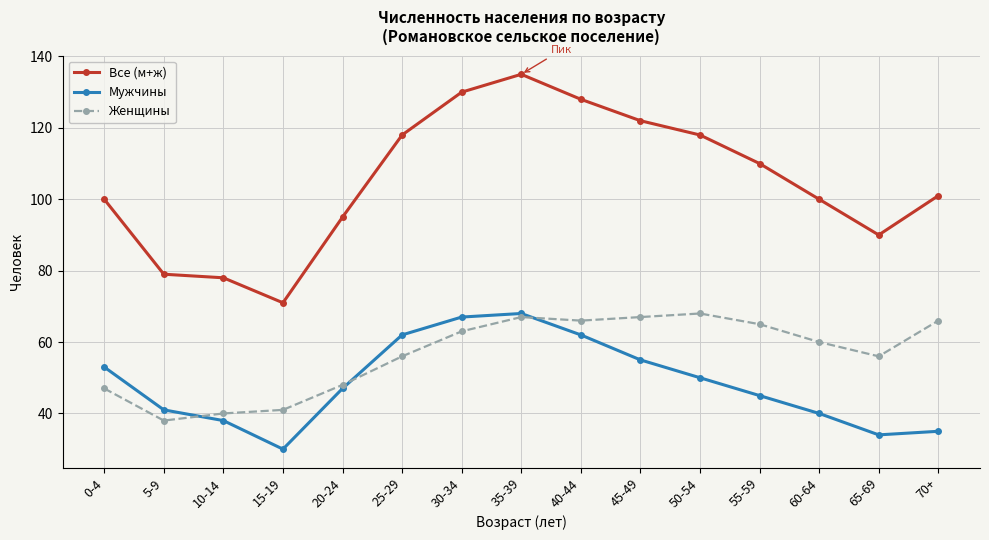

Is this an area chart (filled region under the line)?

No